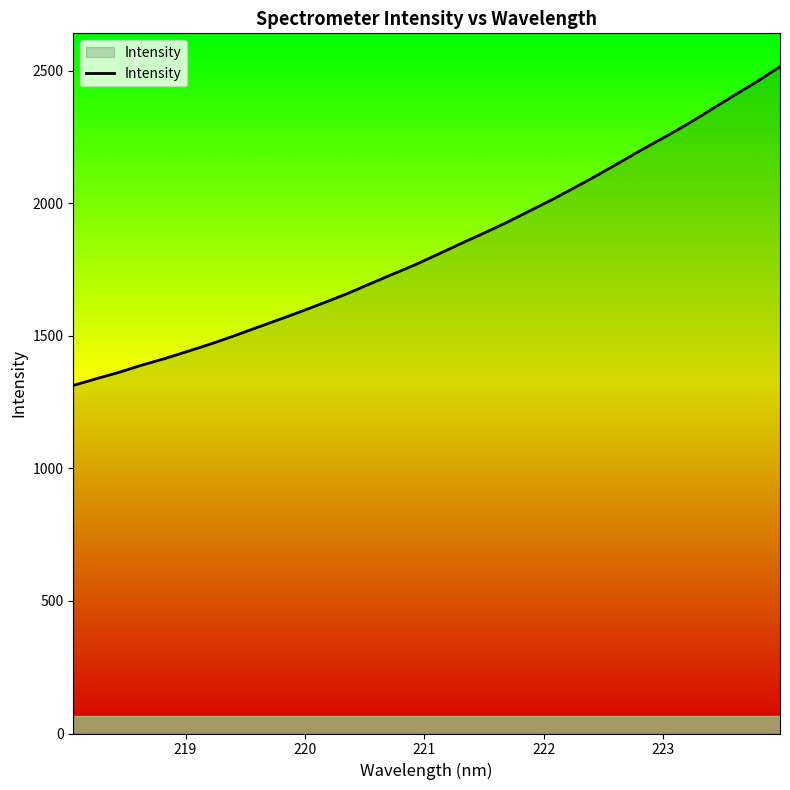

What is the minimum value shown in the chart?

1313.1